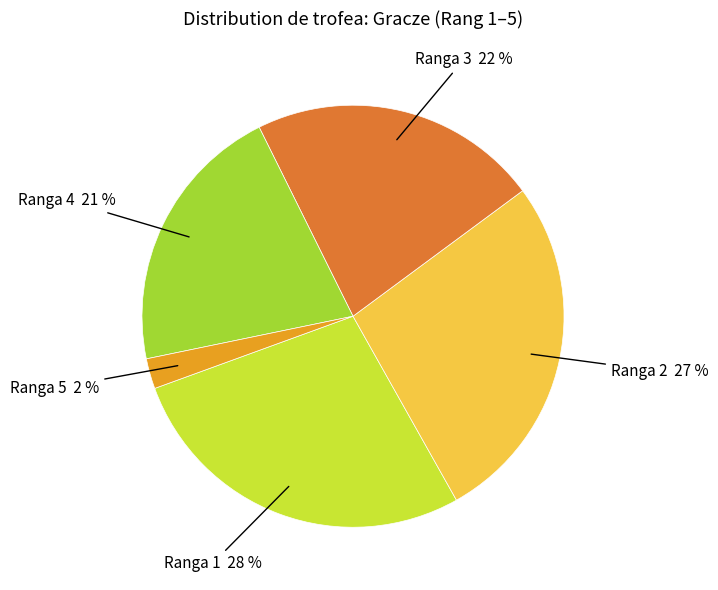

Is there any slice that represents more than half of the pie?

No